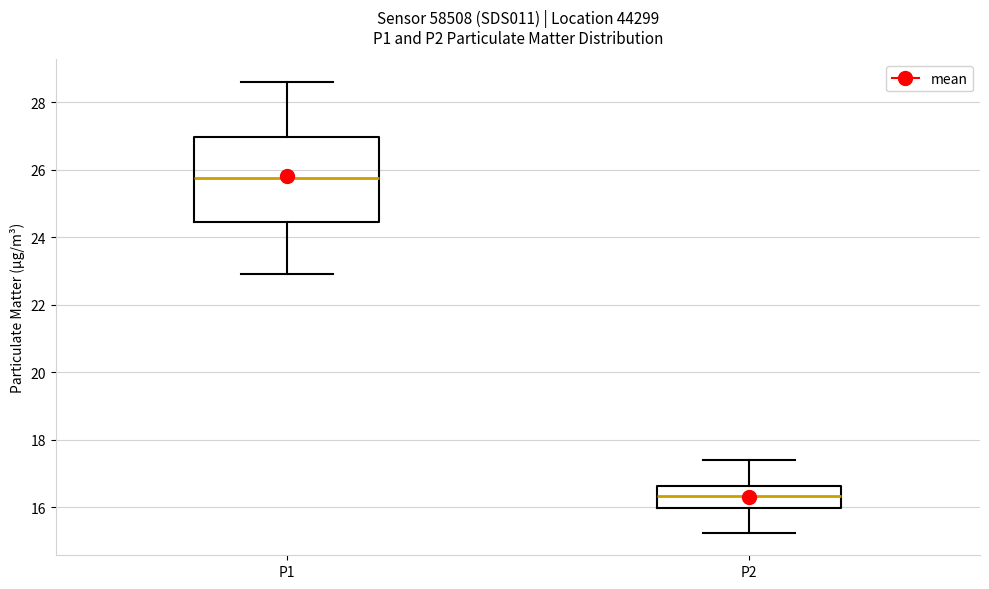

Reading left to right, transcribe this box plot: for each box, give where its median line is, the range the box spans, and where its two whiskers end, as read against the y-axis. The values are not printed on the chart, so give them approximately, as read against the axis.

P1: median 25.8, box 24.4 to 27.0, whiskers 23.0 to 28.6
P2: median 16.4, box 16.0 to 16.6, whiskers 15.2 to 17.4